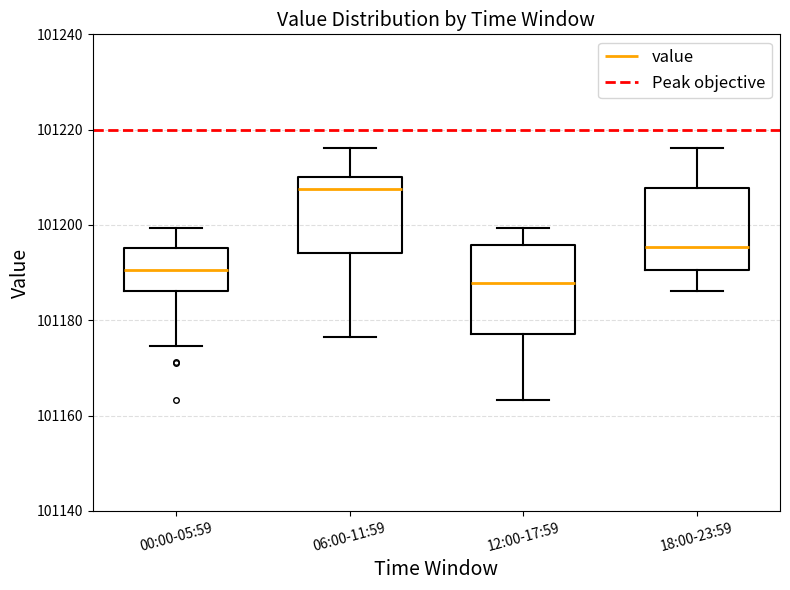

Which box has the lowest median line?

12:00-17:59